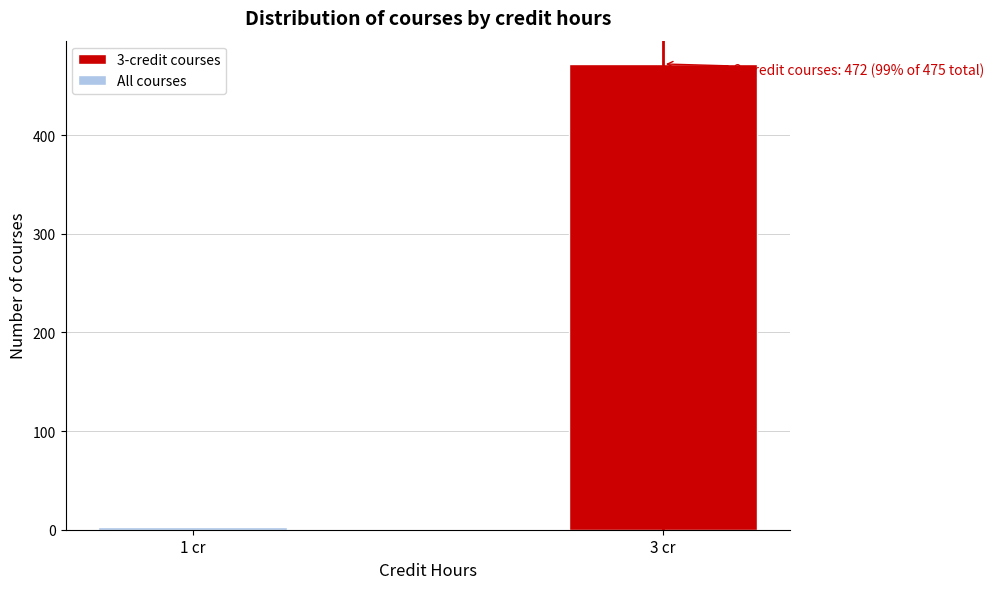

Reading left to right, list all the values displayed in this chart.

1 cr=3	3 cr=472